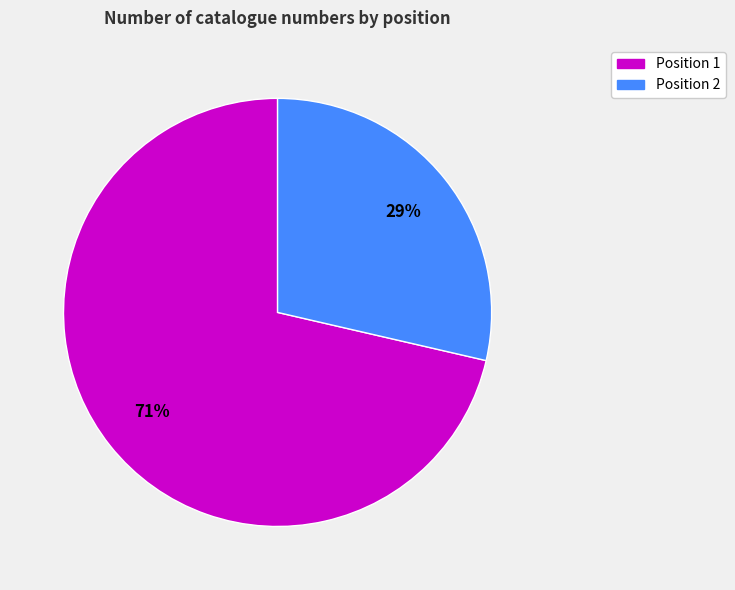

Does any single category account for the majority?

Yes